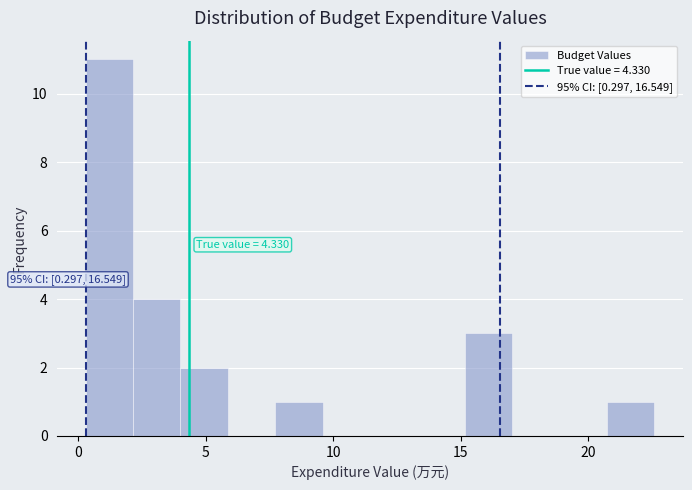

Read against the x-axis, roughly where is the centre of the tallest bar?

1.0